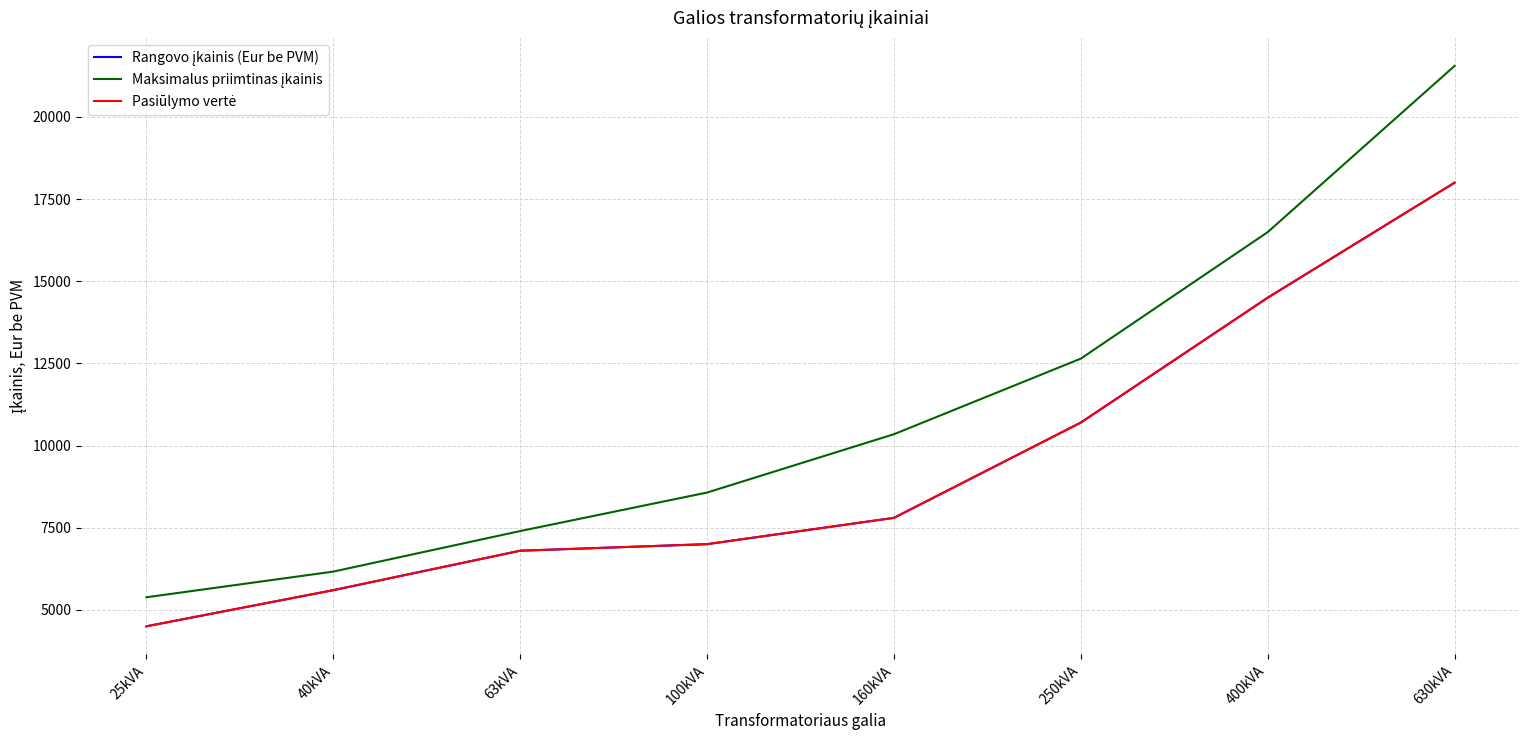

Does the chart display data point markers on the line(s)?

No